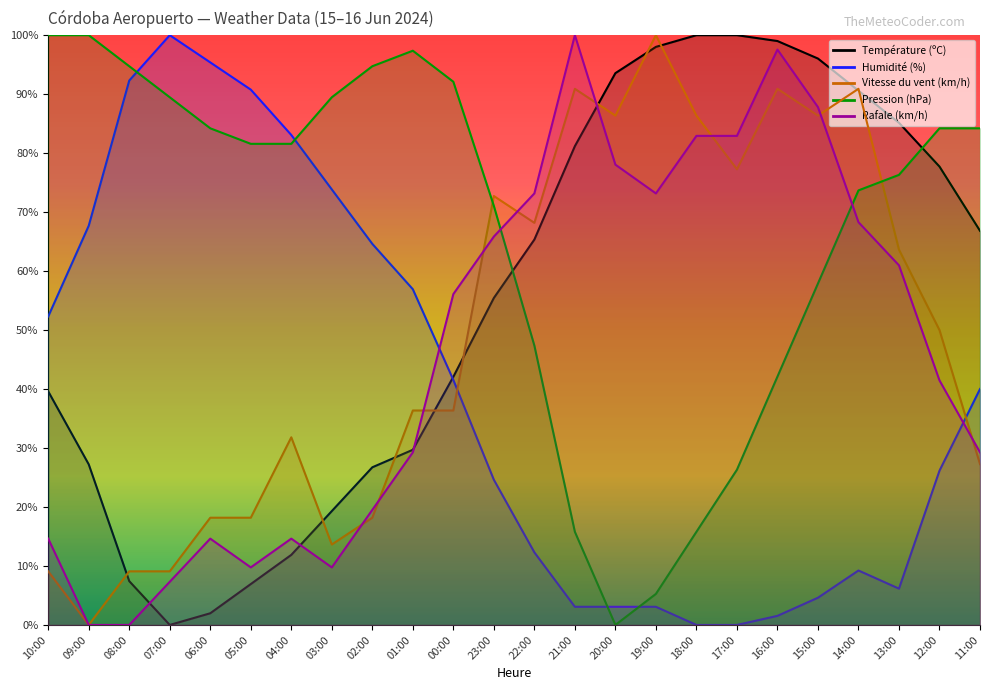

How many values in the Pression (hPa) series exceed 81?

13